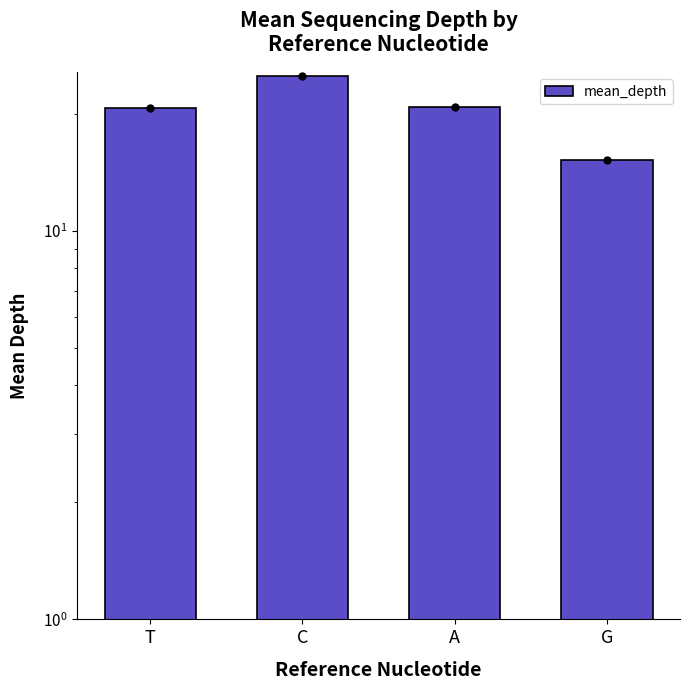

Count the number of categories in the chart.

4